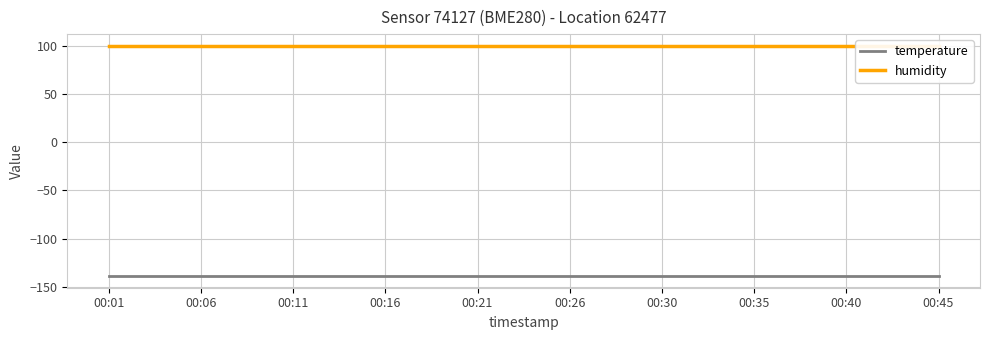

Which series has the largest total across all categories?

humidity